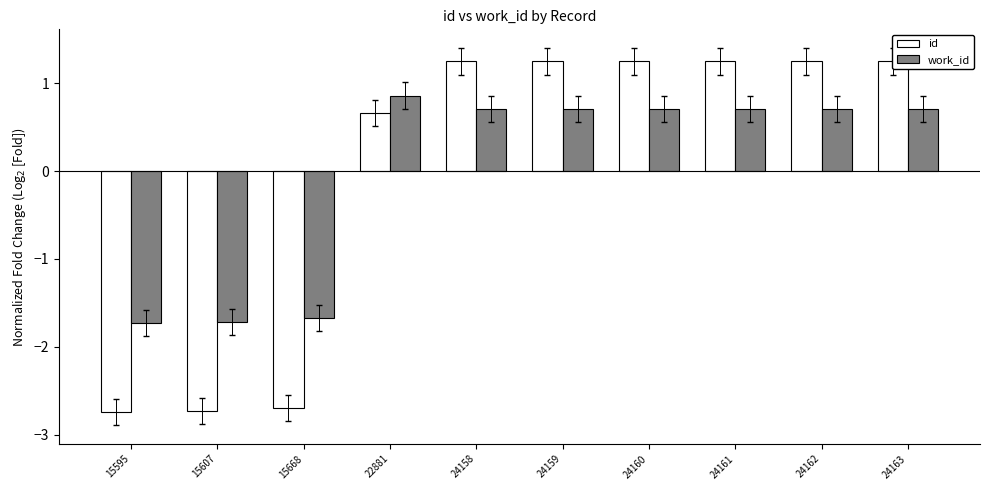

Is it true that work_id equals 0.7 at 24163?

True